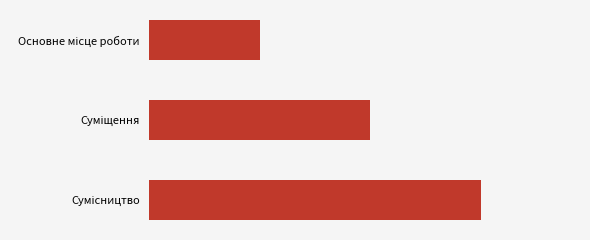

Does the chart contain any negative values?

No